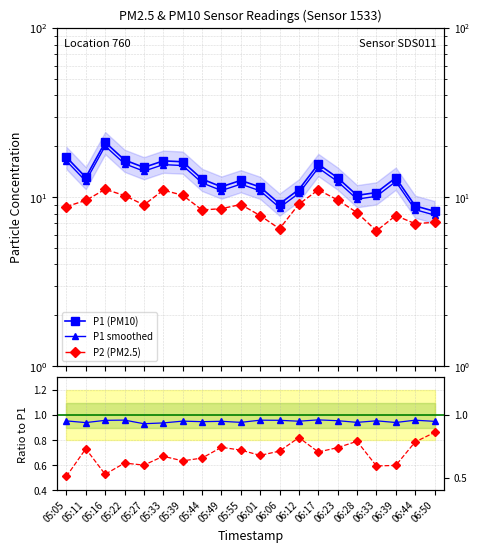

What is the difference between the maximum and minimum values in the P2 (PM2.5) series?

4.8